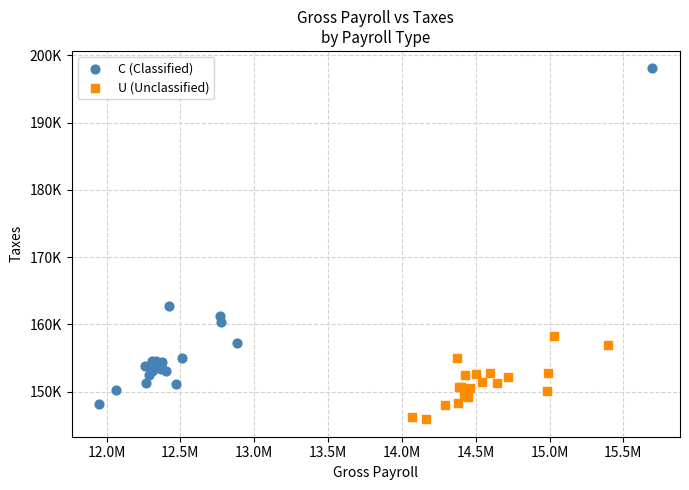

What are all the series names shown in the legend?

C (Classified), U (Unclassified)